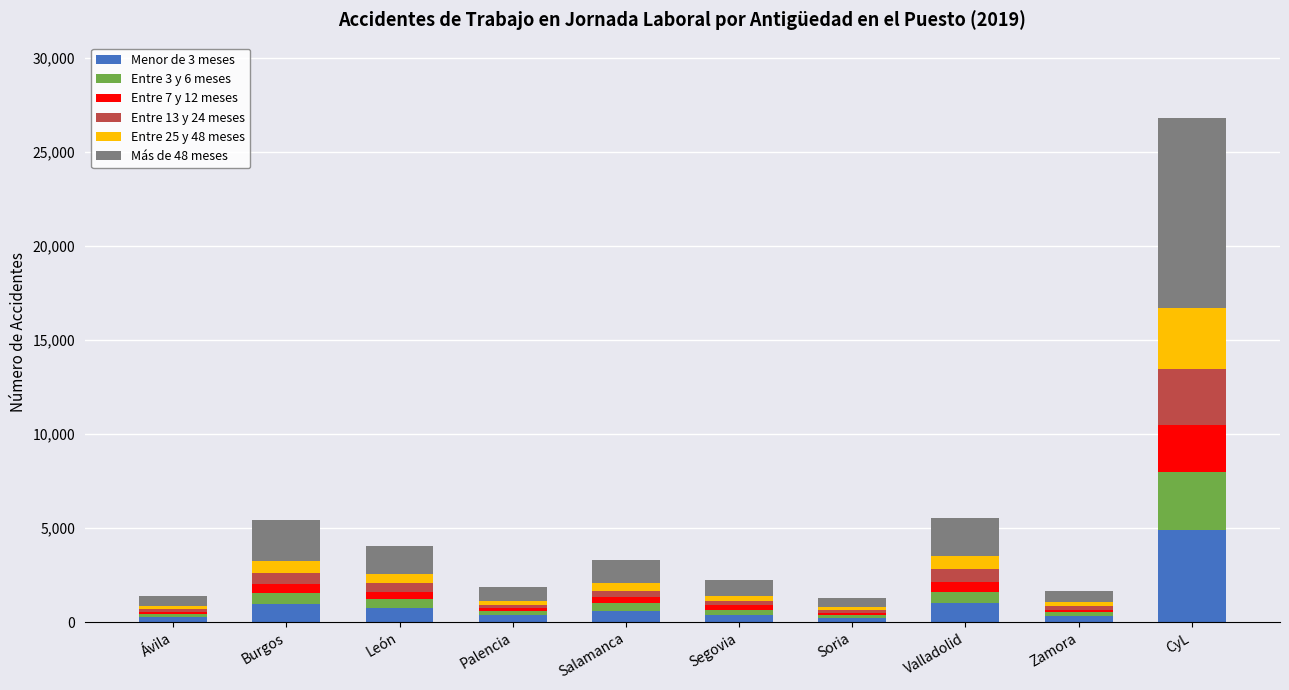

At which category is the sum across all series the highest?

CyL